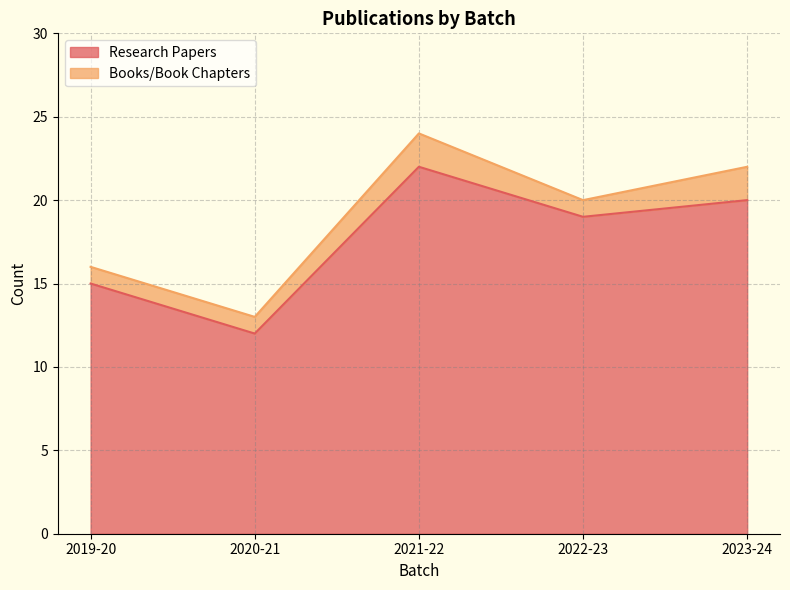

Read the value at 2023-24, to the nearest 5.

20